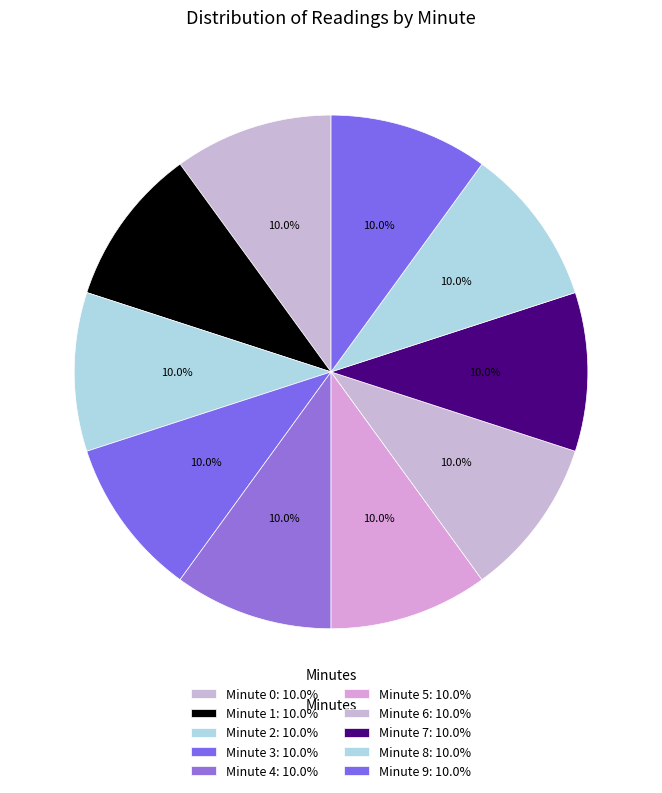

Count the number of slices in the pie.

10